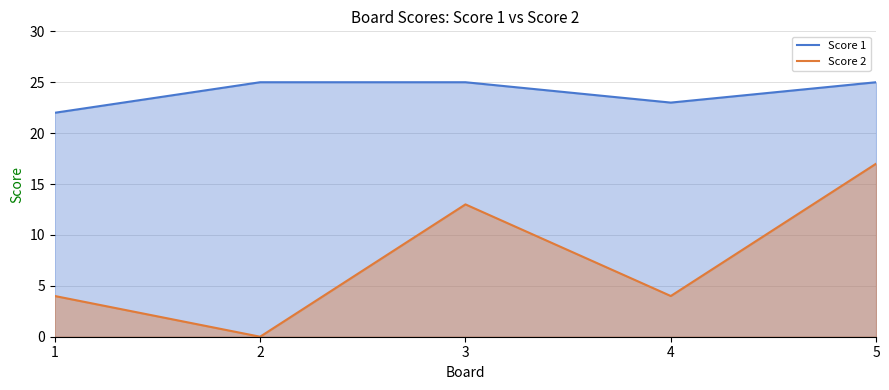

True or false: Score 1 has a value of 22 at 1.

True